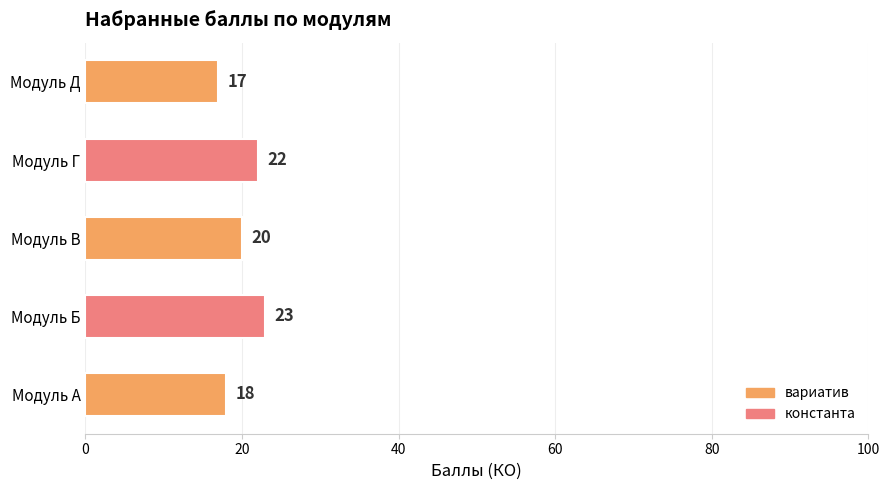

True or false: the data shows 20 at Модуль В.

True